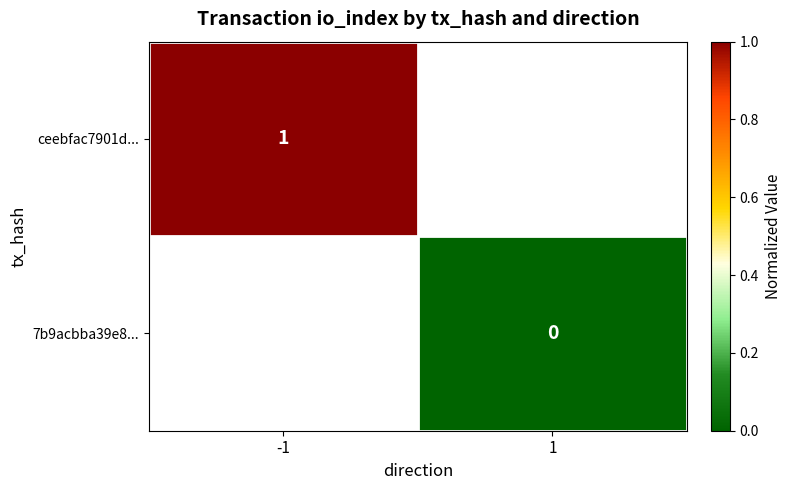

True or false: ceebfac7901d... has a value of 1 at -1.

True